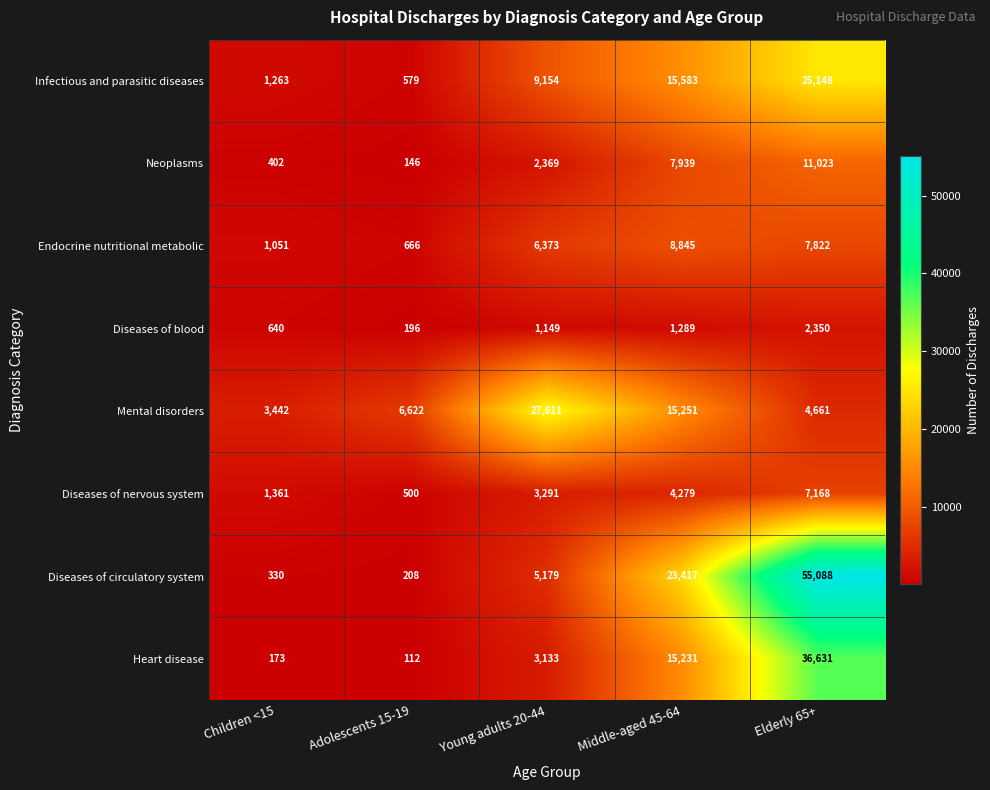

At Adolescents 15-19, list the series in order from smallest to largest.

Heart disease, Neoplasms, Diseases of blood, Diseases of circulatory system, Diseases of nervous system, Infectious and parasitic diseases, Endocrine nutritional metabolic, Mental disorders